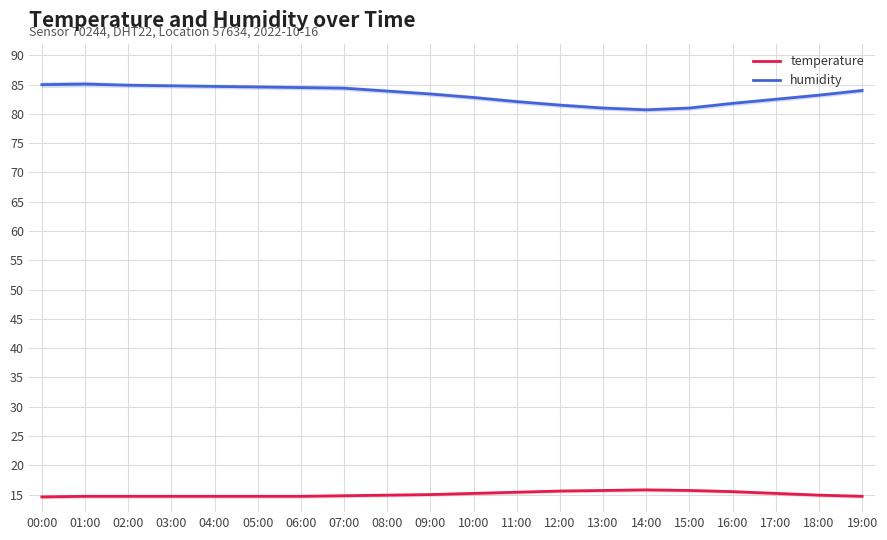

What is the label of the 5th point from the left?

04:00